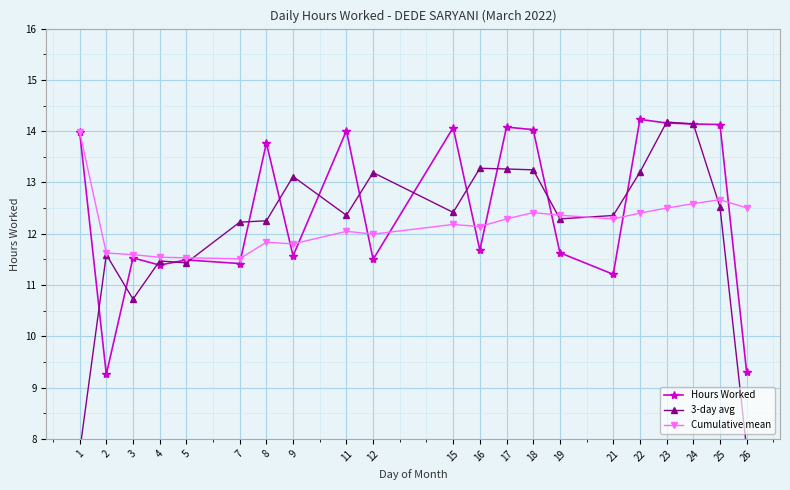

How many interior local peaks does the Hours Worked series have?

7